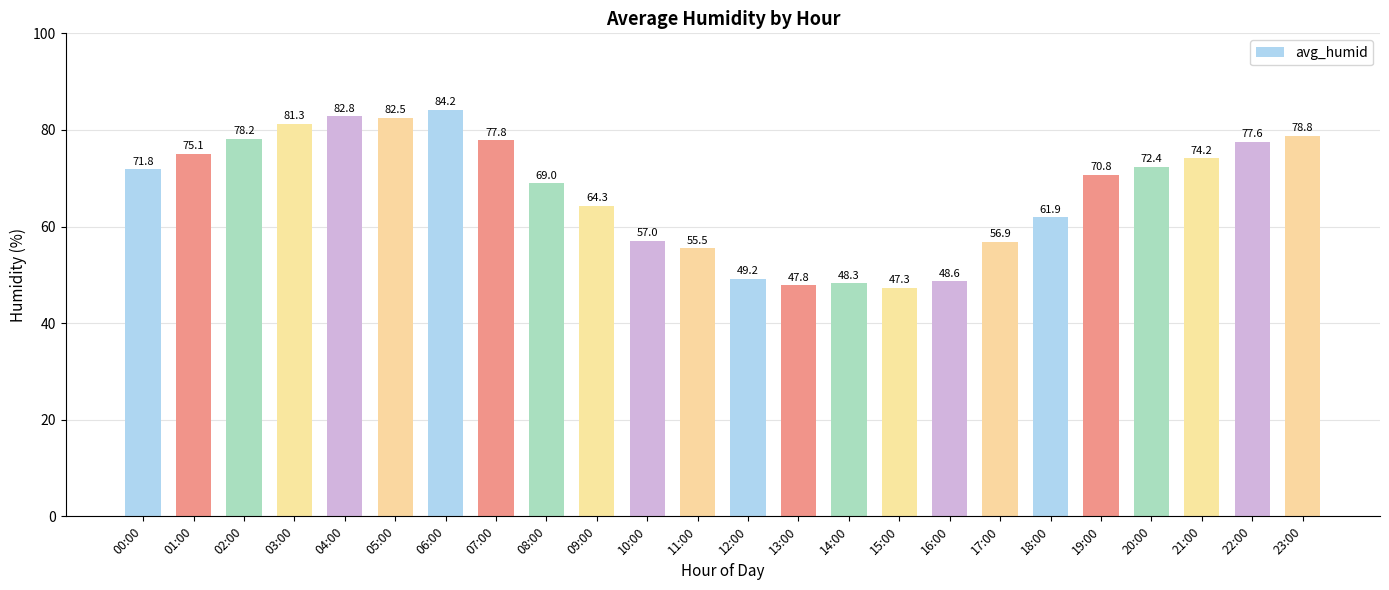

The chart shows a value of 47.3 at 15:00. True or false?

True